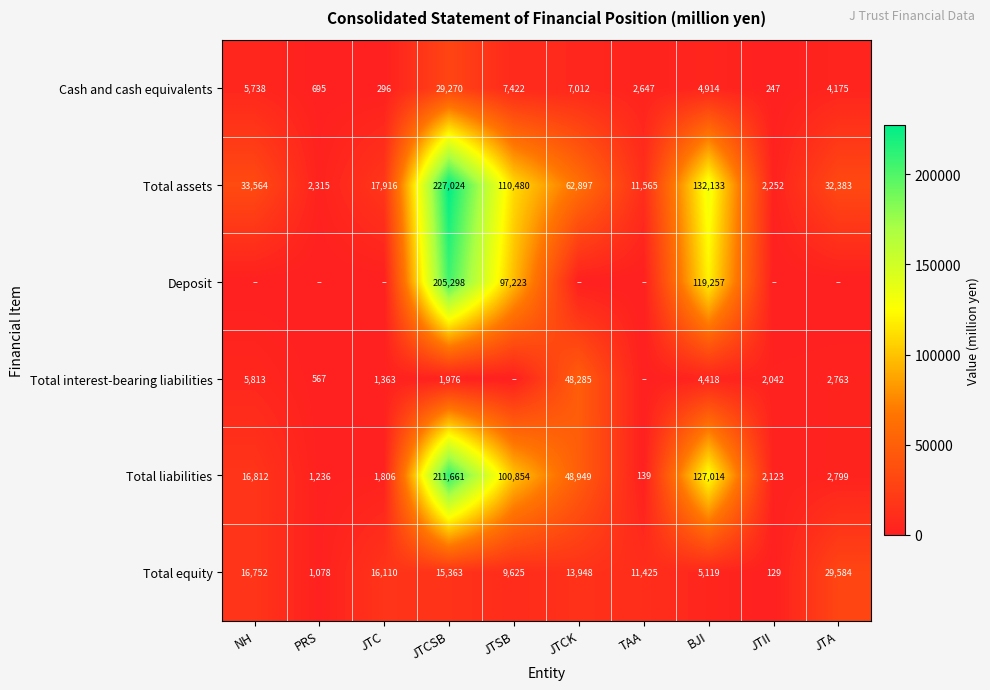

What is the average value of the Total assets series?

63253